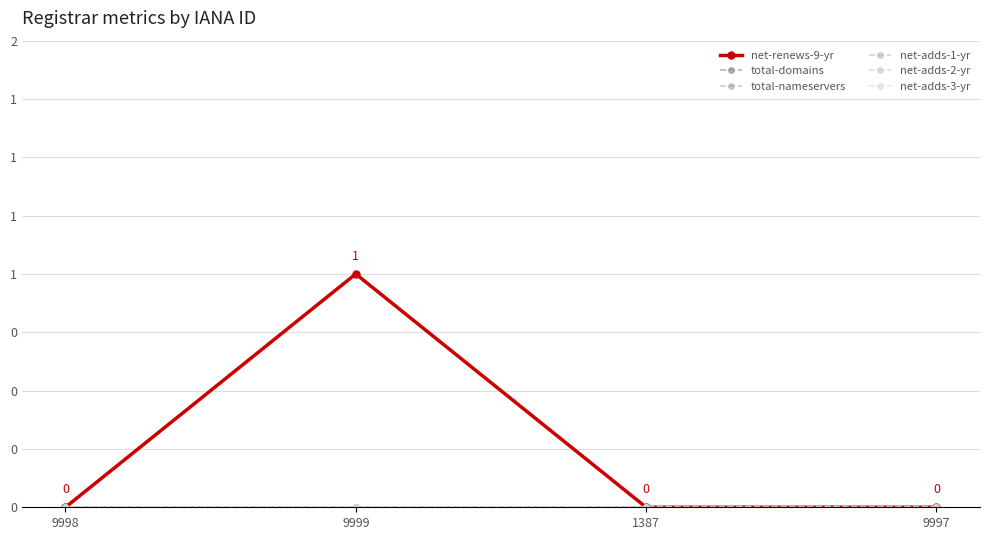

Is this an area chart (filled region under the line)?

No